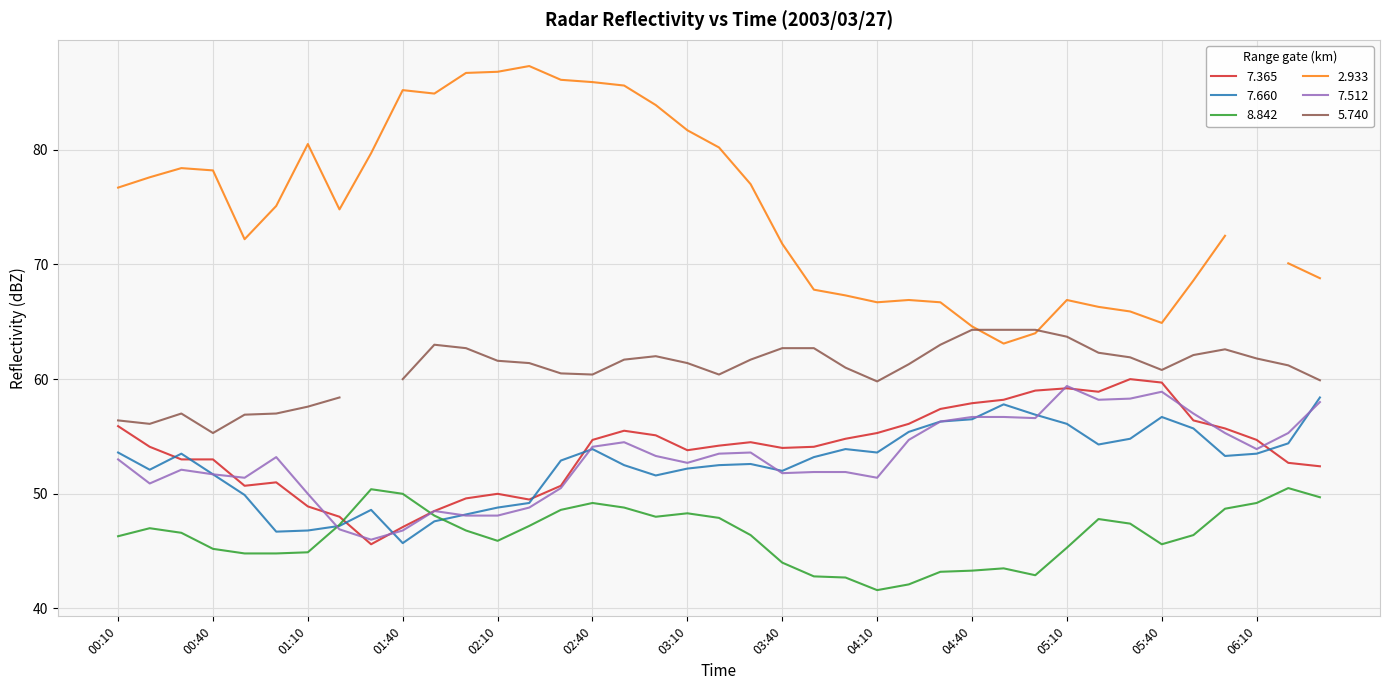

True or false: 7.660 has a value of 24.6 at 2003/03/27 01:50.

False